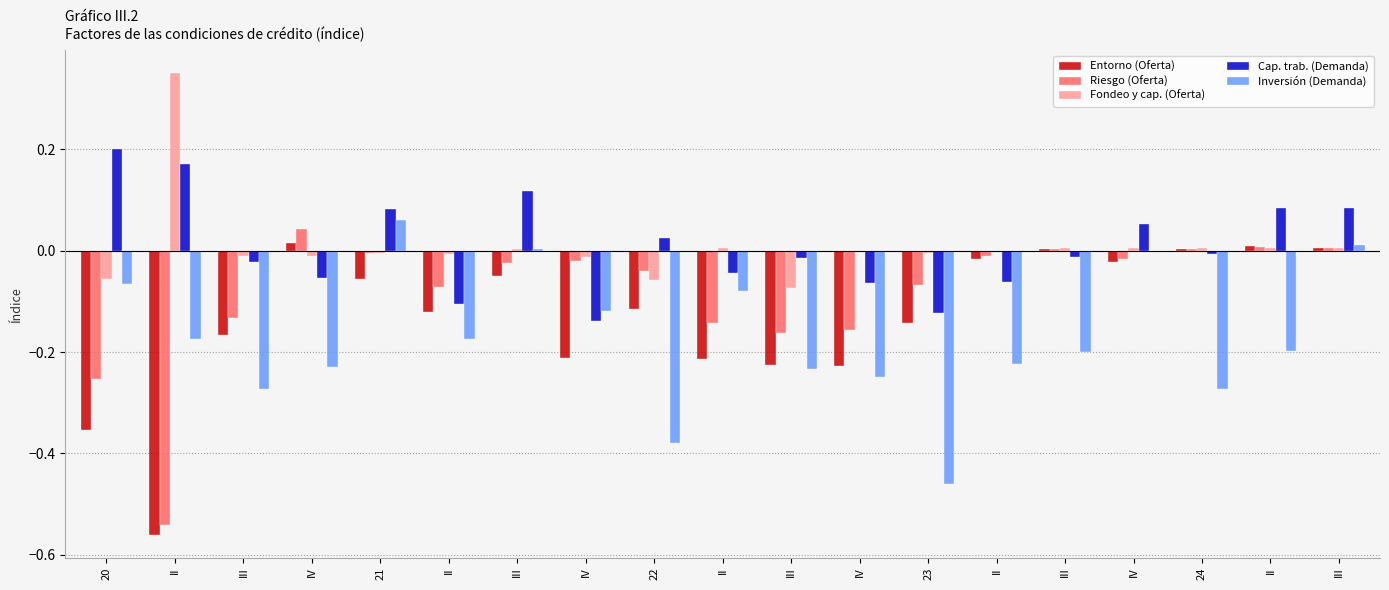

How many distinct data groups are displayed?

5